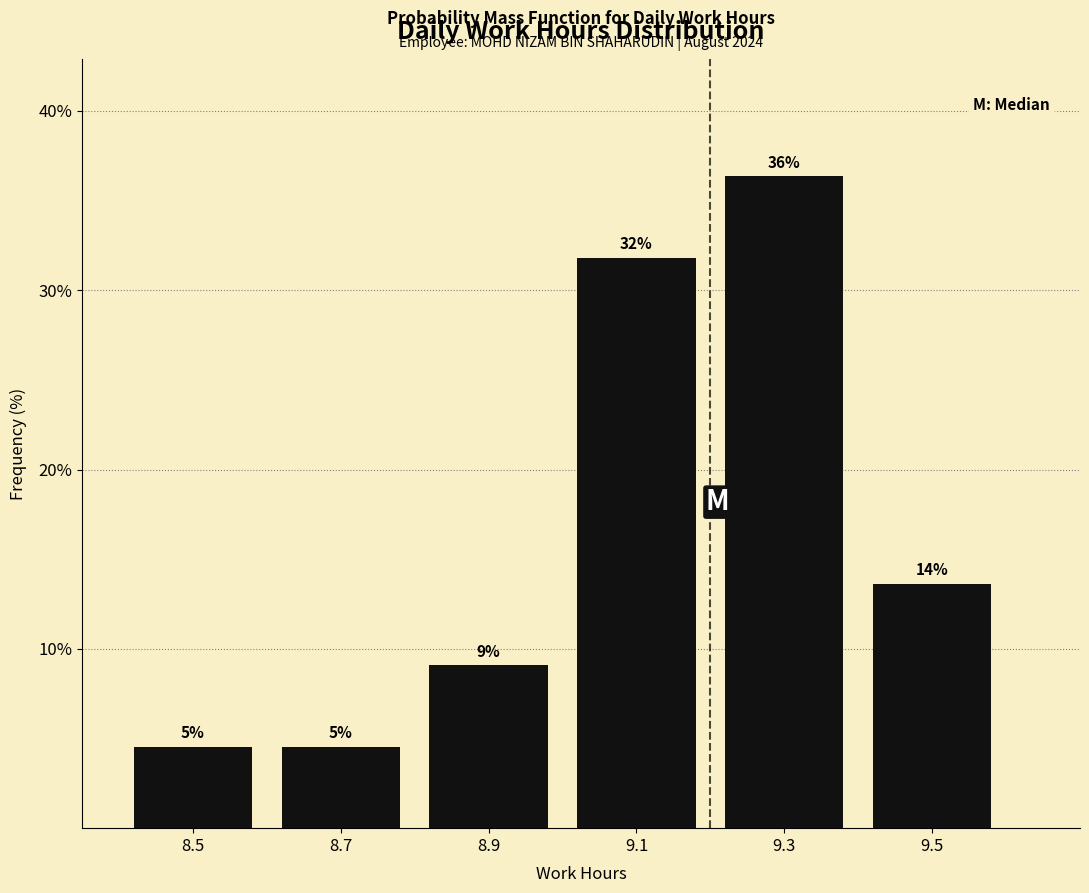

Are the bars horizontal?

No